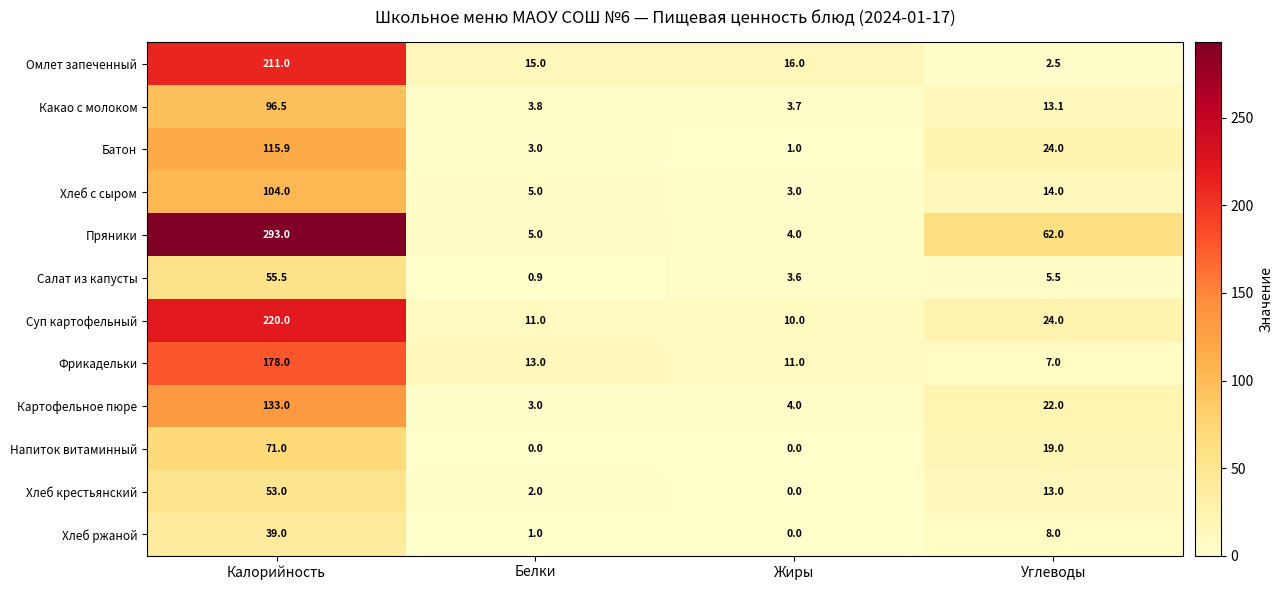

List the series in order of their peak value, highest first.

Пряники, Суп картофельный, Омлет запеченный, Фрикадельки, Картофельное пюре, Батон, Хлеб с сыром, Какао с молоком, Напиток витаминный, Салат из капусты, Хлеб крестьянский, Хлеб ржаной